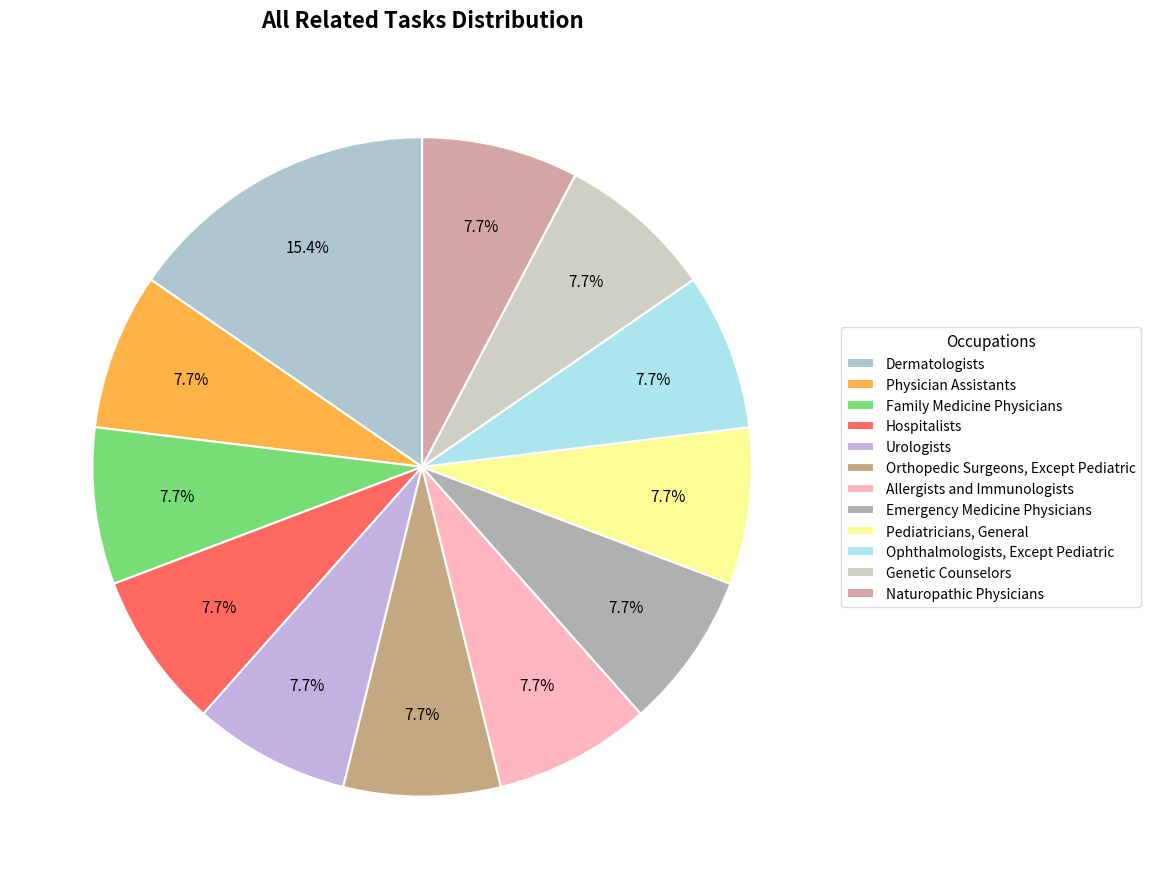

Combined, what portion of the pie is Genetic Counselors and Ophthalmologists, Except Pediatric?

15.4%